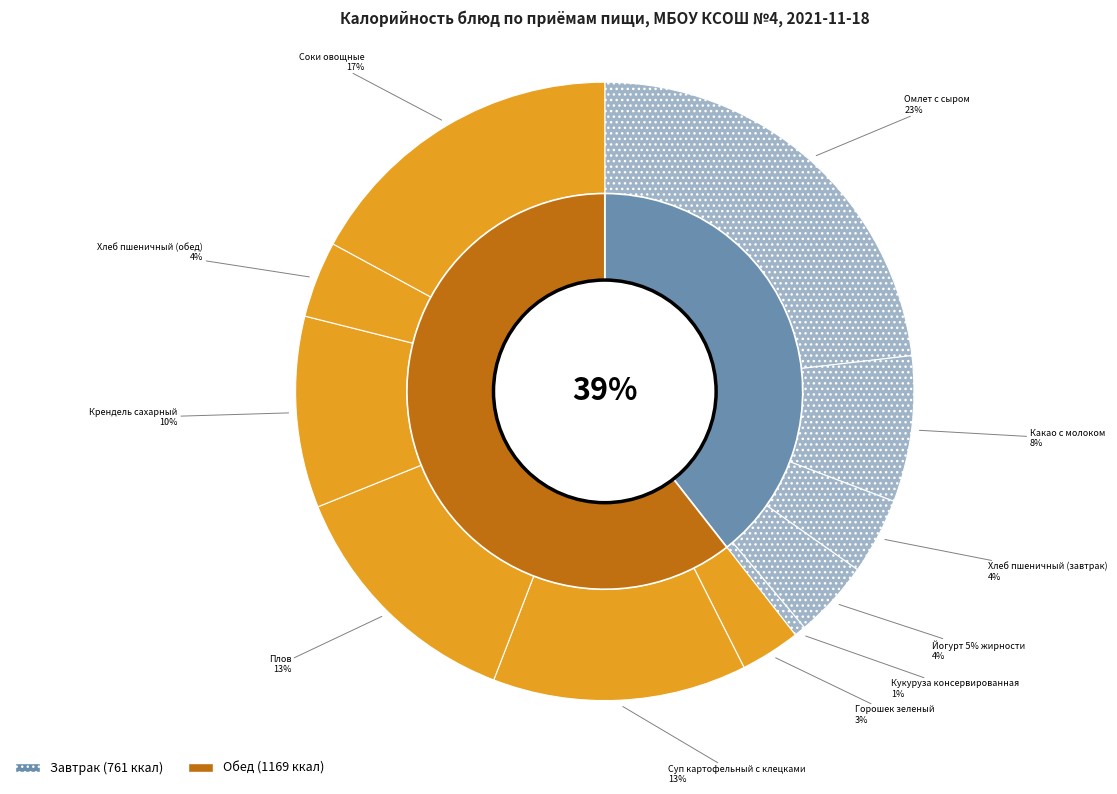

What percentage is the Какао с молоком slice, to the nearest percent?

8%